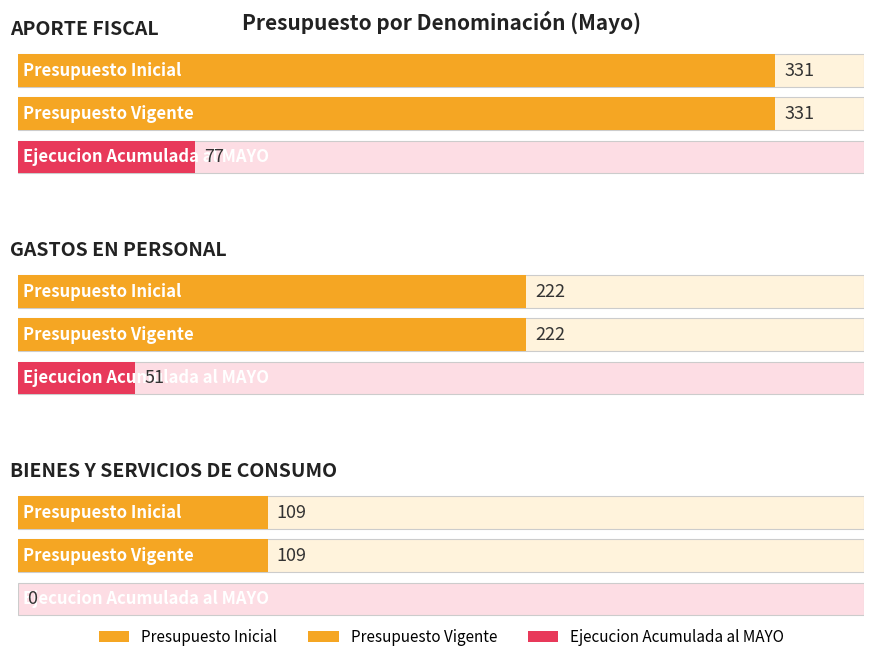

How many values in the Ejecucion Acumulada al MAYO series exceed 51?

1